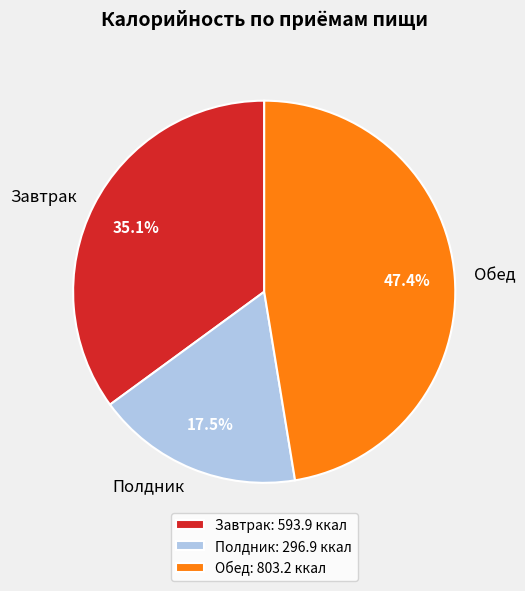

Is it true that Полдник is 25% of the pie?

False